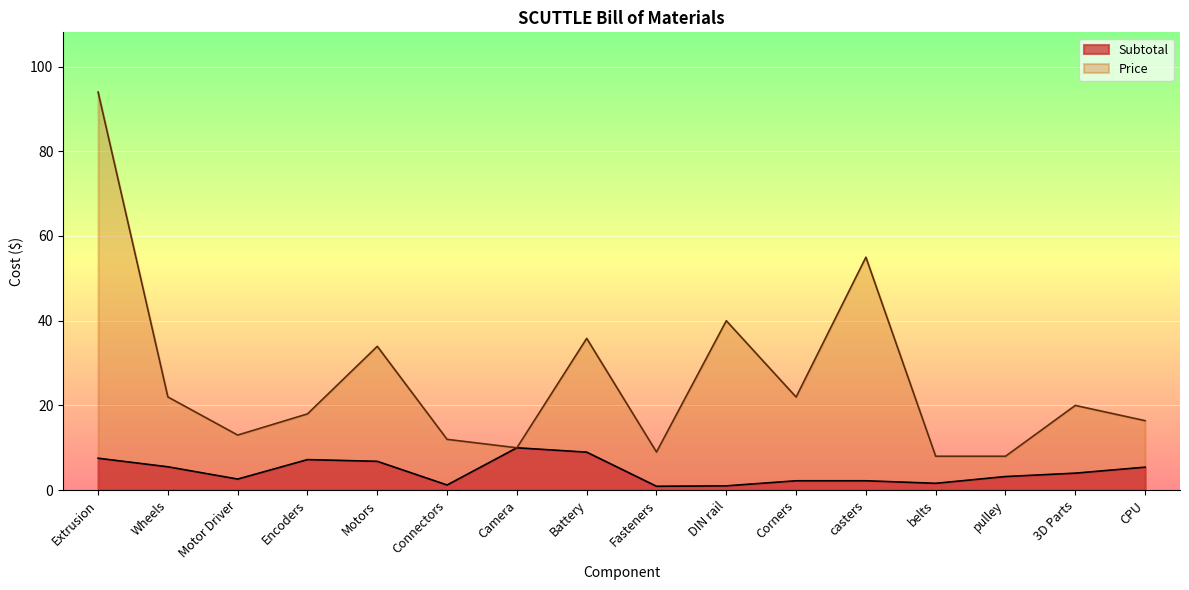

List the series in order of their peak value, lowest first.

Subtotal, Price